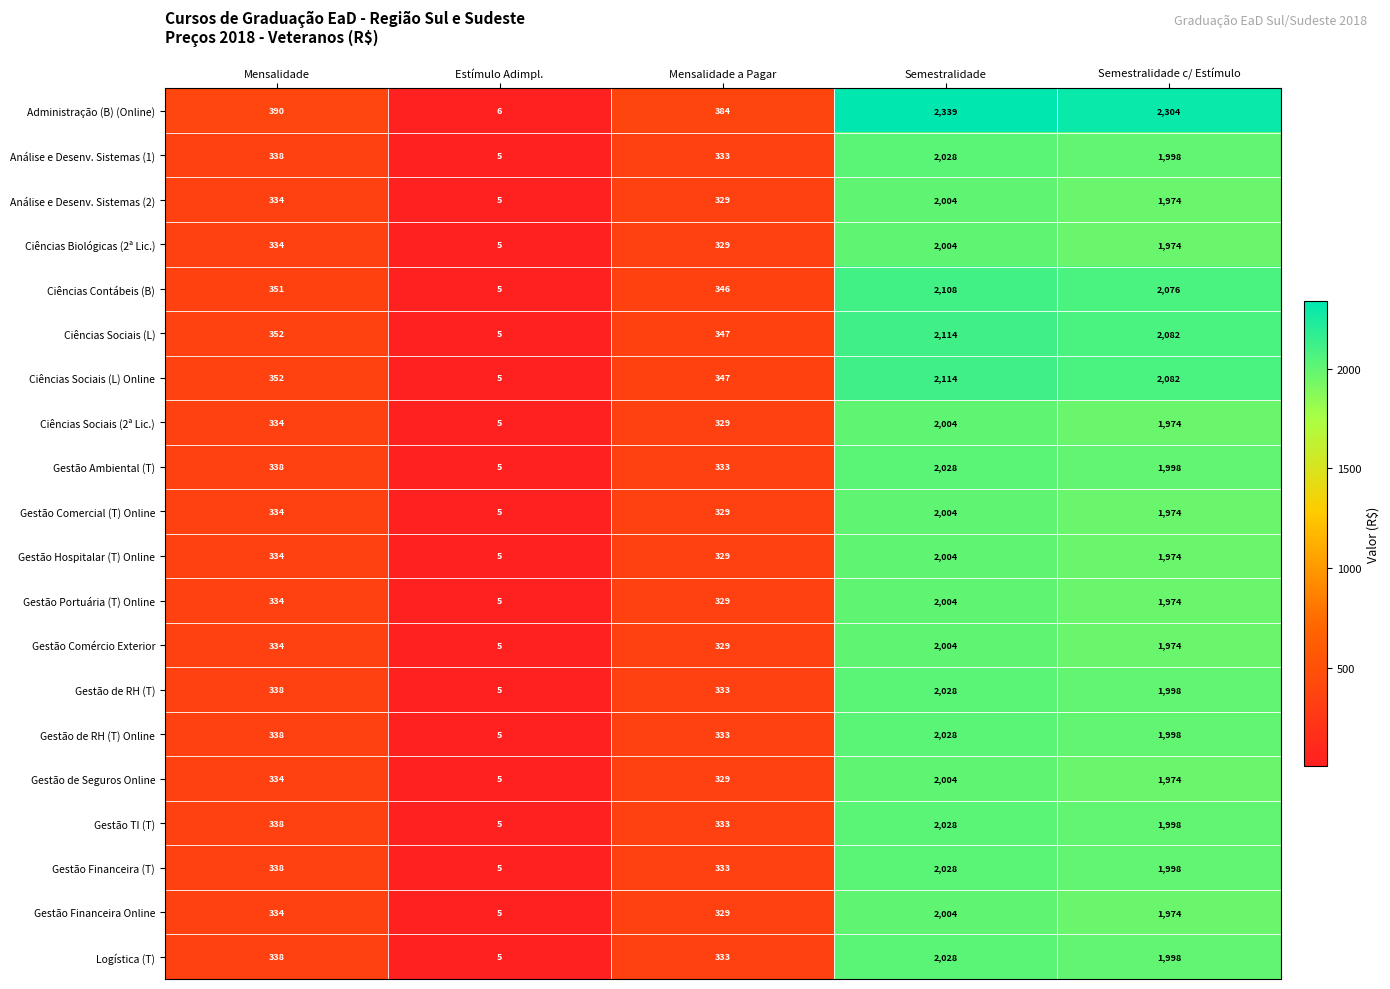

Is it true that Ciências Contábeis (B) equals 2752 at Semestralidade?

False